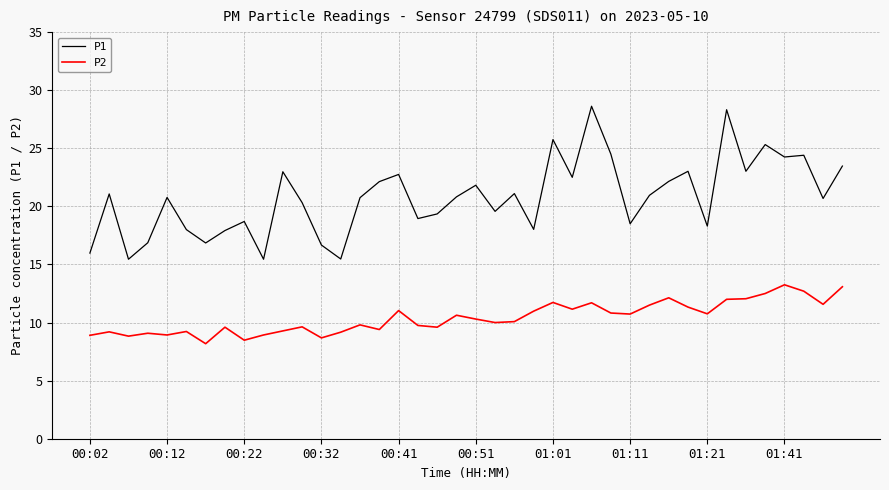

List the series in order of their peak value, highest first.

P1, P2